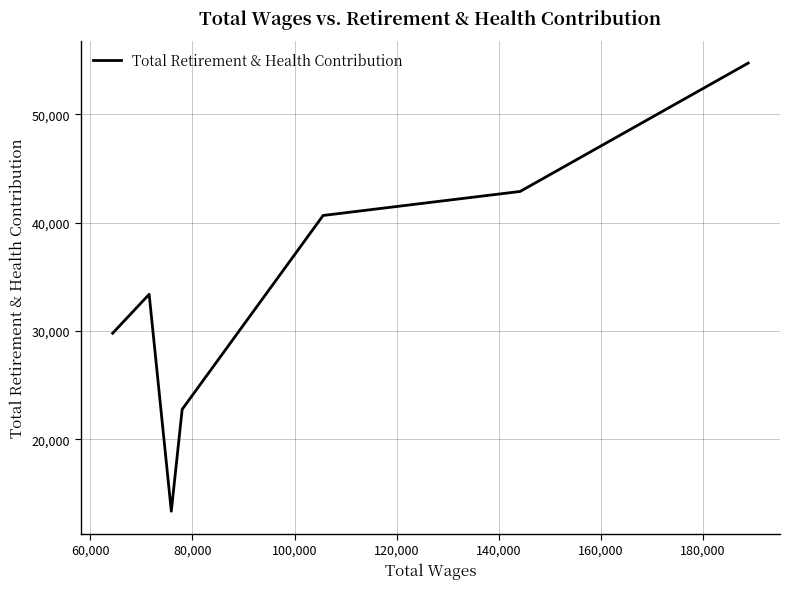

What is the sum of all values?

237537